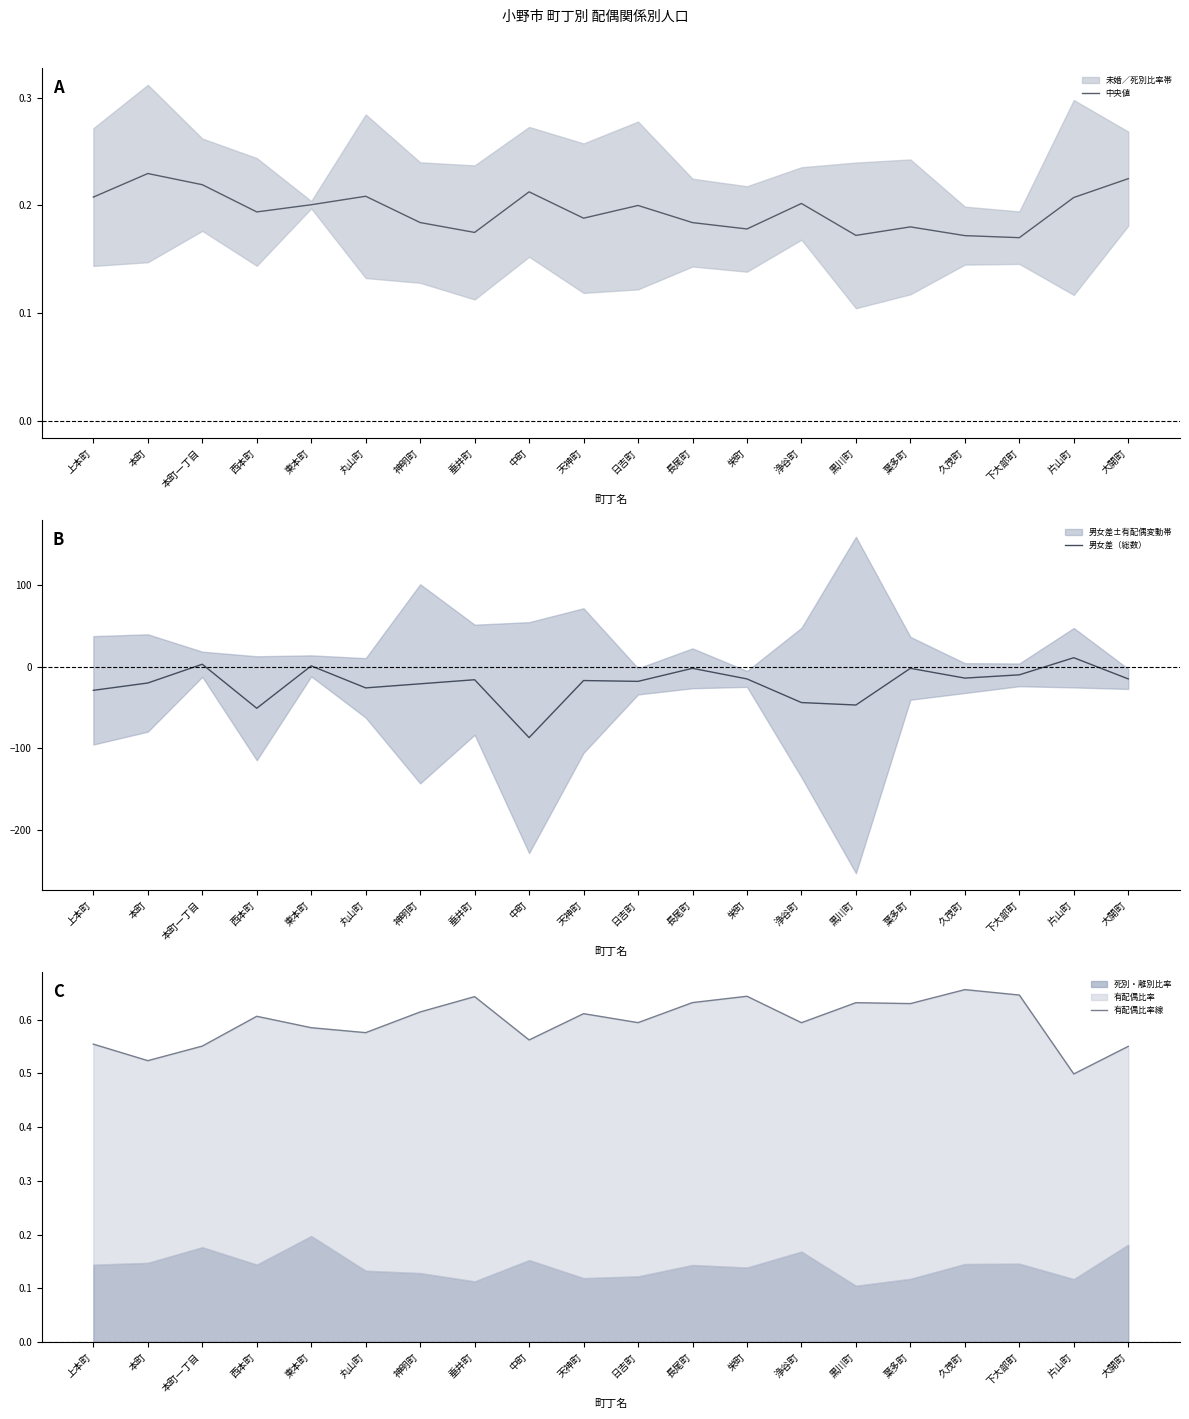

How many series are shown in this chart?

3